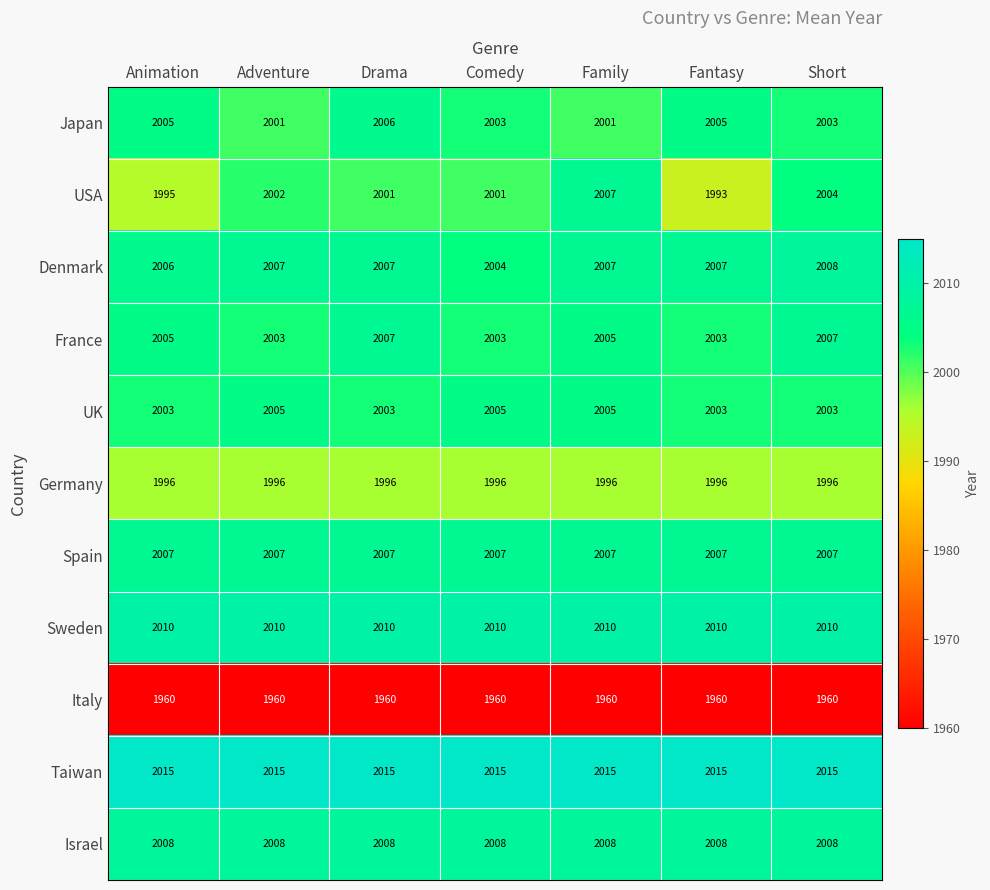

Which series has the largest total across all categories?

Taiwan